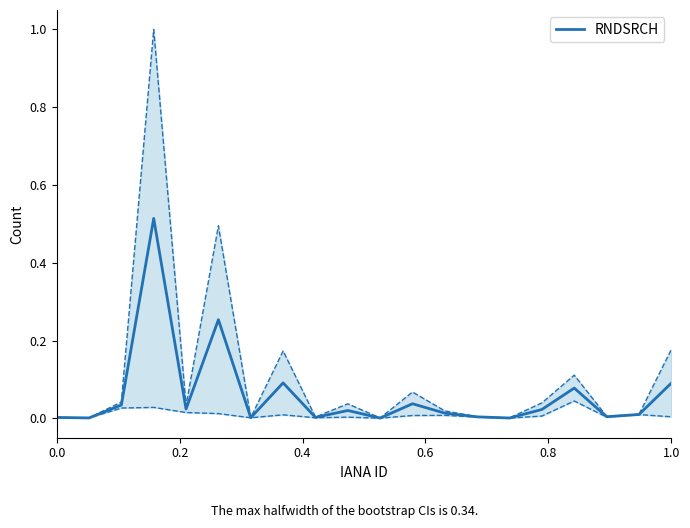

The chart shows a value of 0.1 at 0.4. True or false?

False